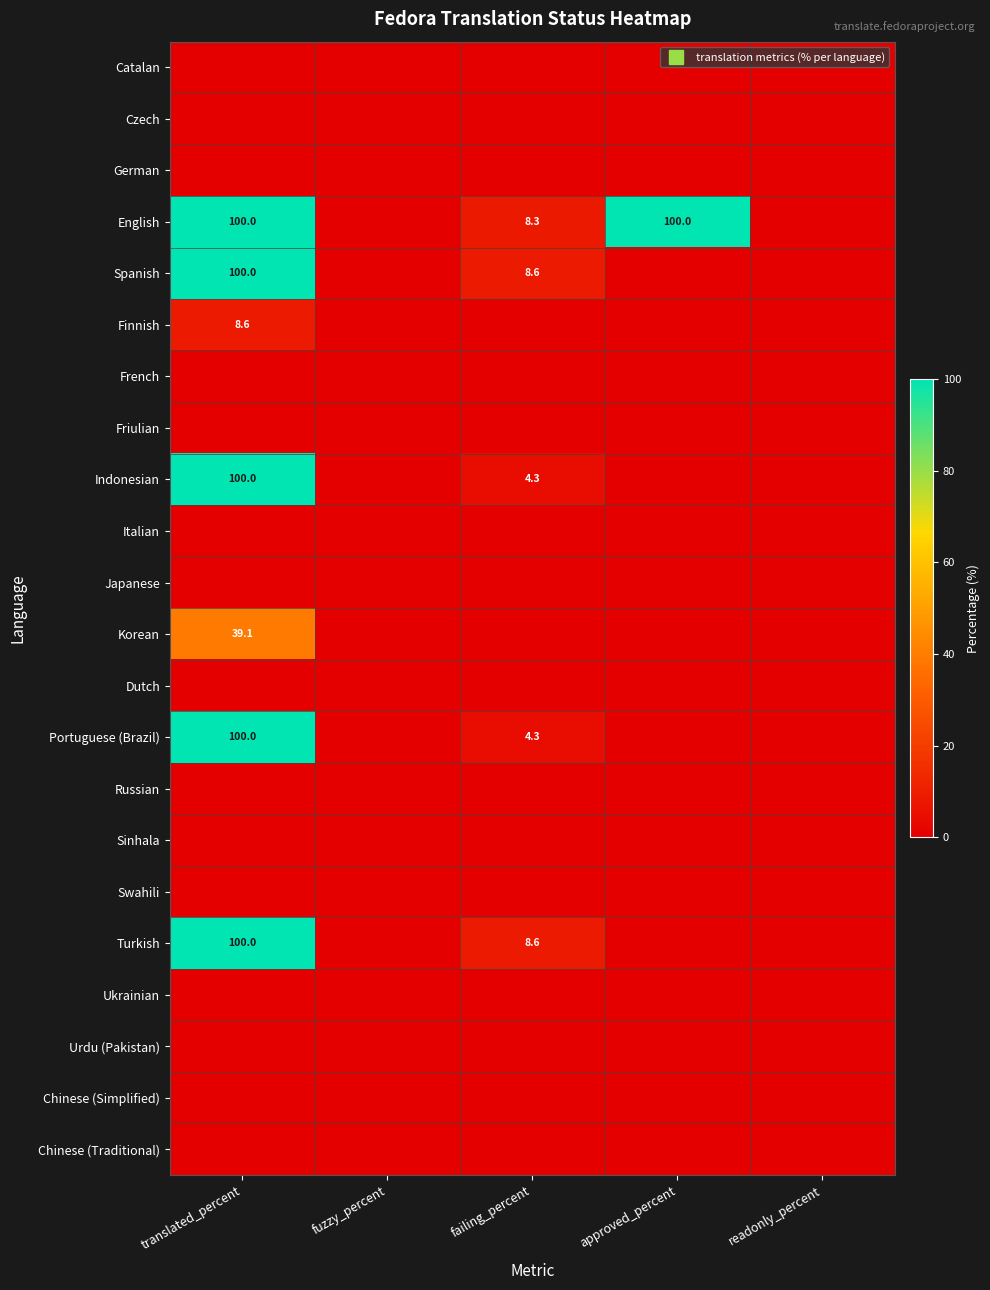

Where is Urdu (Pakistan) nearest to the value 0?

translated_percent